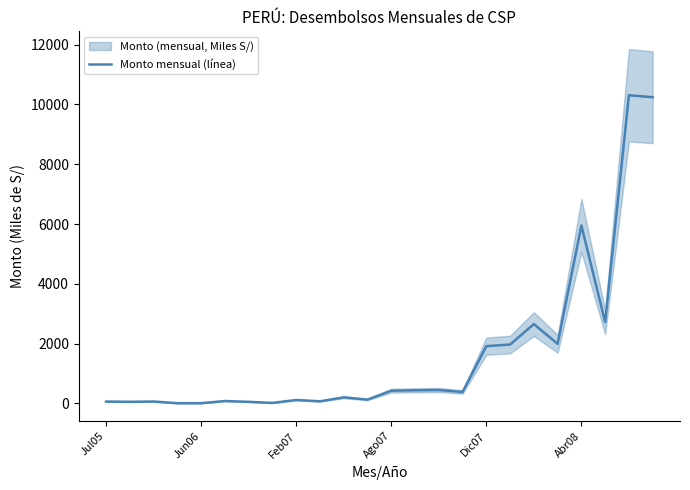

At which label is Monto mensual (línea) closest to 5157?

Abr08